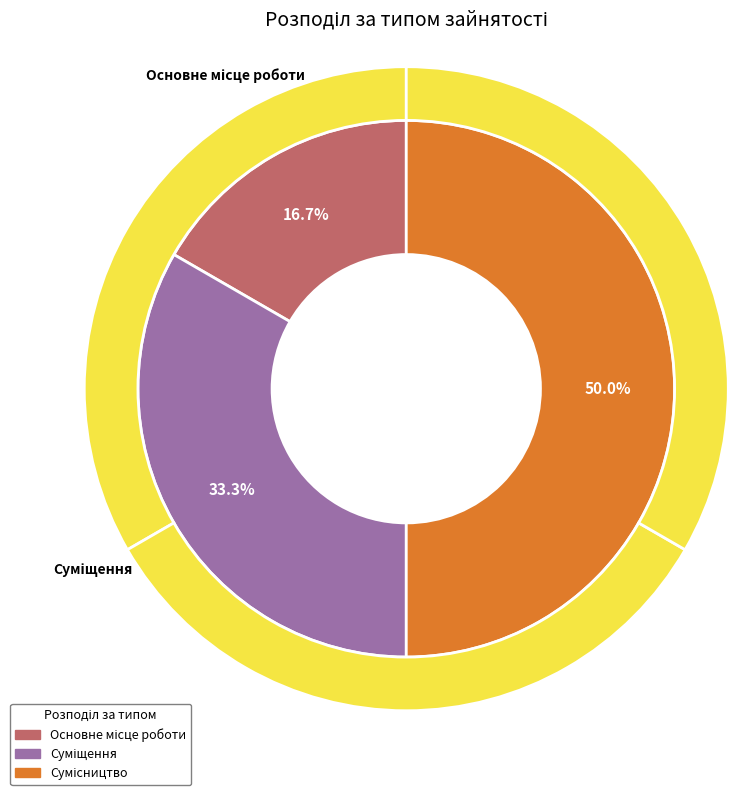

How many segments does this pie chart have?

3